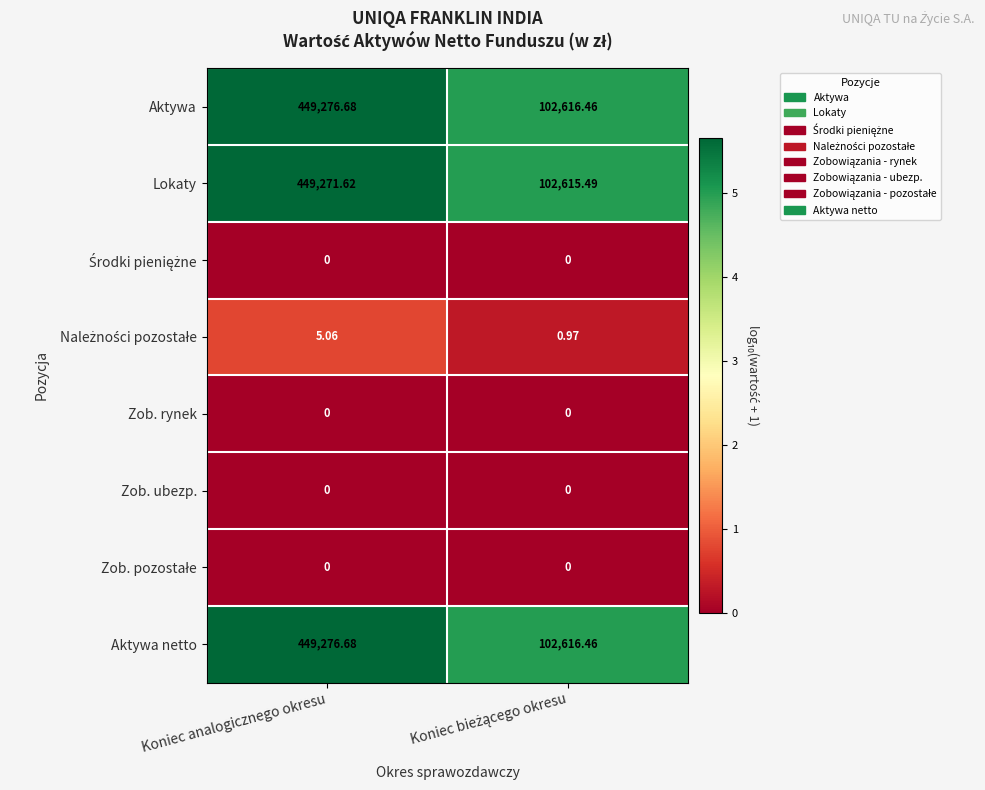

At which label does Aktywa netto first exceed 449276?

Koniec analogicznego okresu